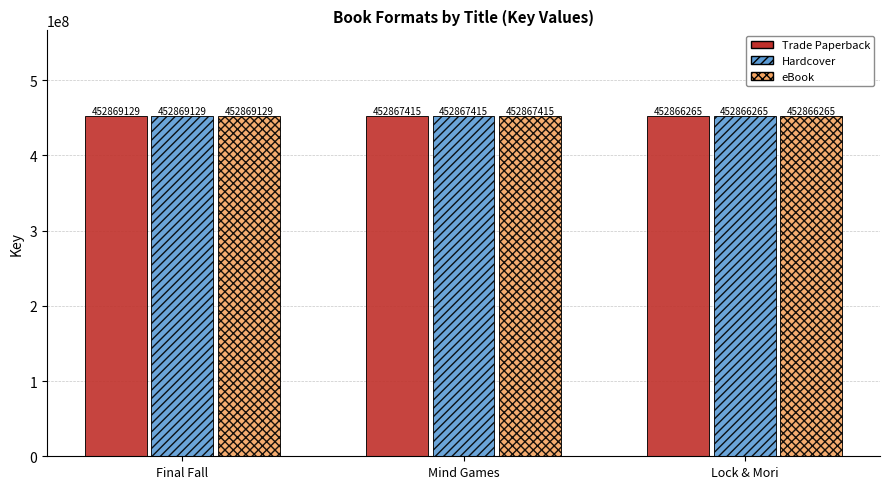

What is the highest value of the Trade Paperback series?

452869129